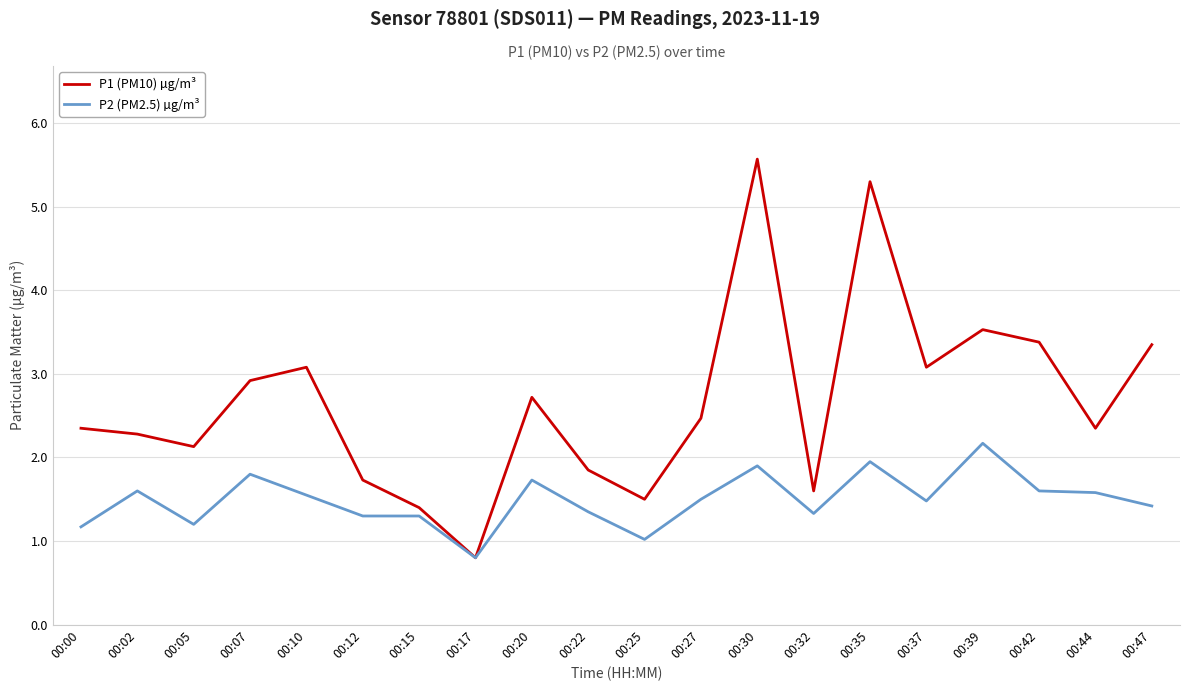

Rank the series by their maximum value, from highest to lowest.

P1 (PM10) µg/m³, P2 (PM2.5) µg/m³